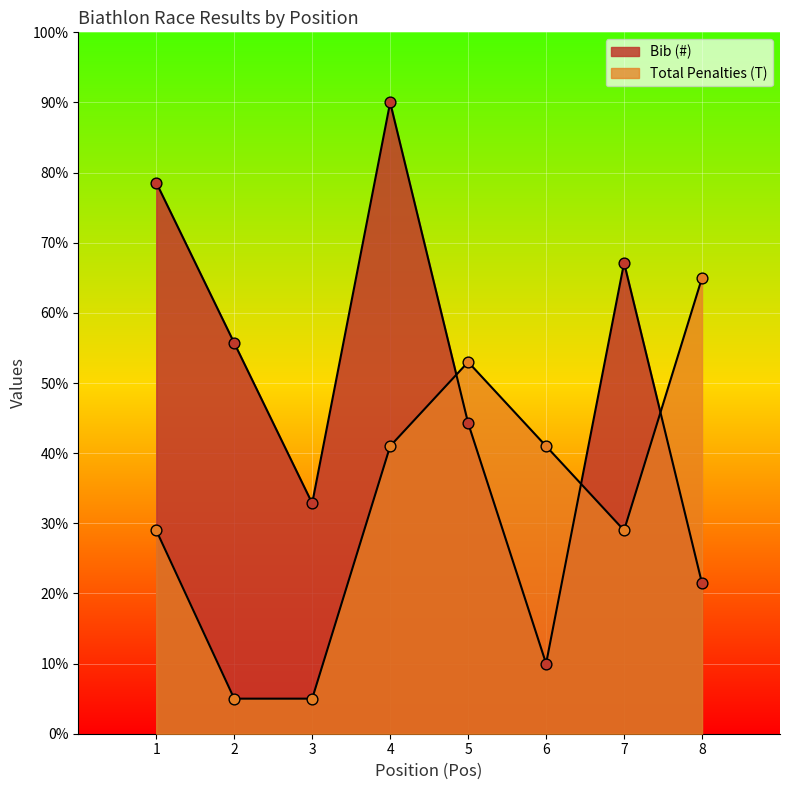

What is the total value across all series at 2?

60.7